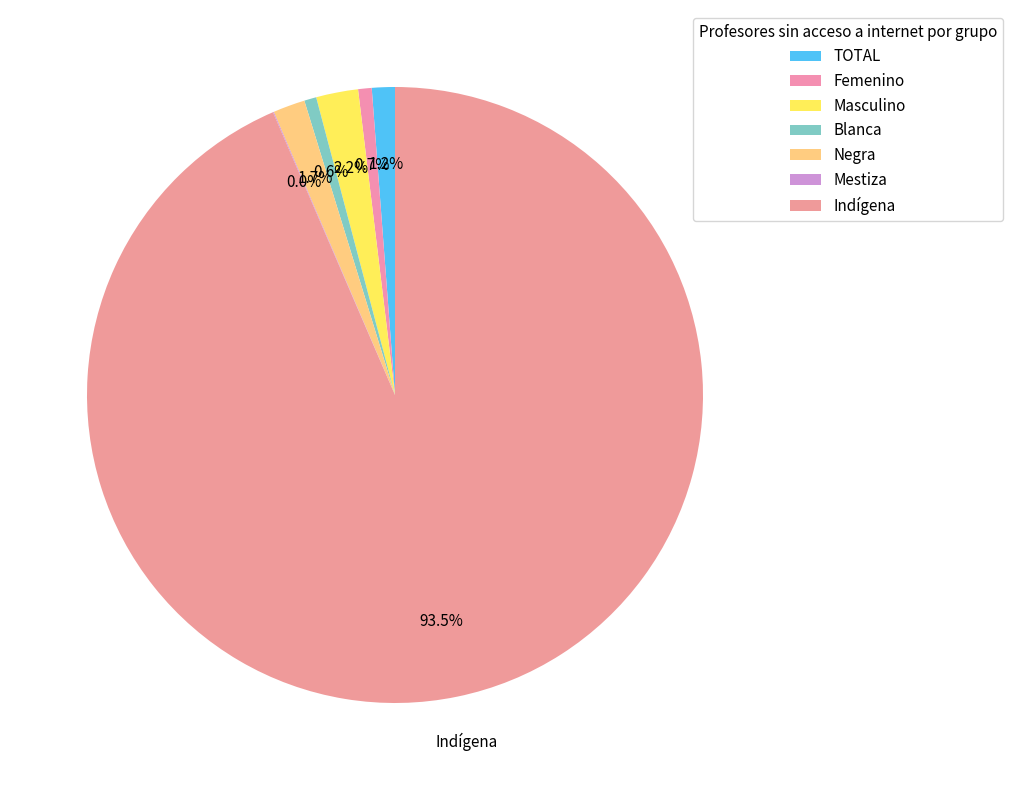

The Negra slice represents 1% of the pie. True or false?

False